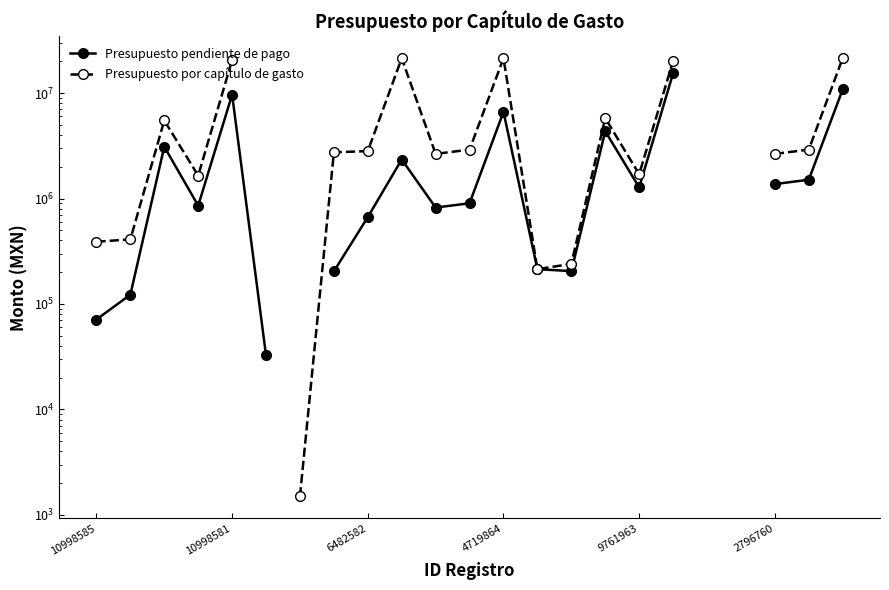

How many lines are shown in the chart?

2